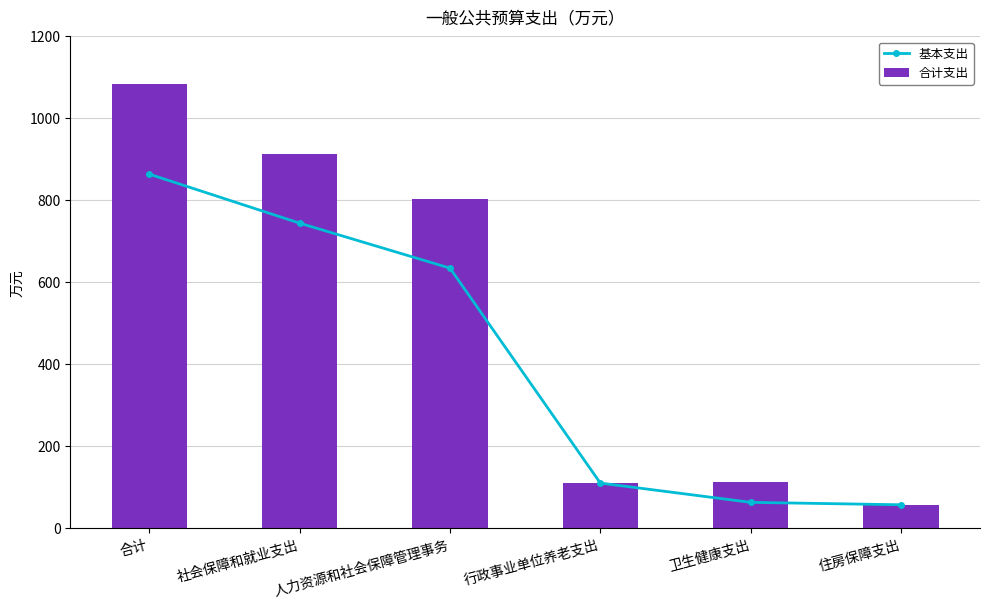

Which series has the widest spread of values?

合计支出